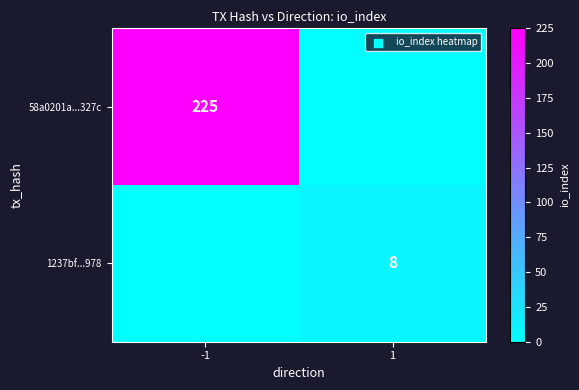

Is it true that 1237bf...978 equals 8 at 1?

True